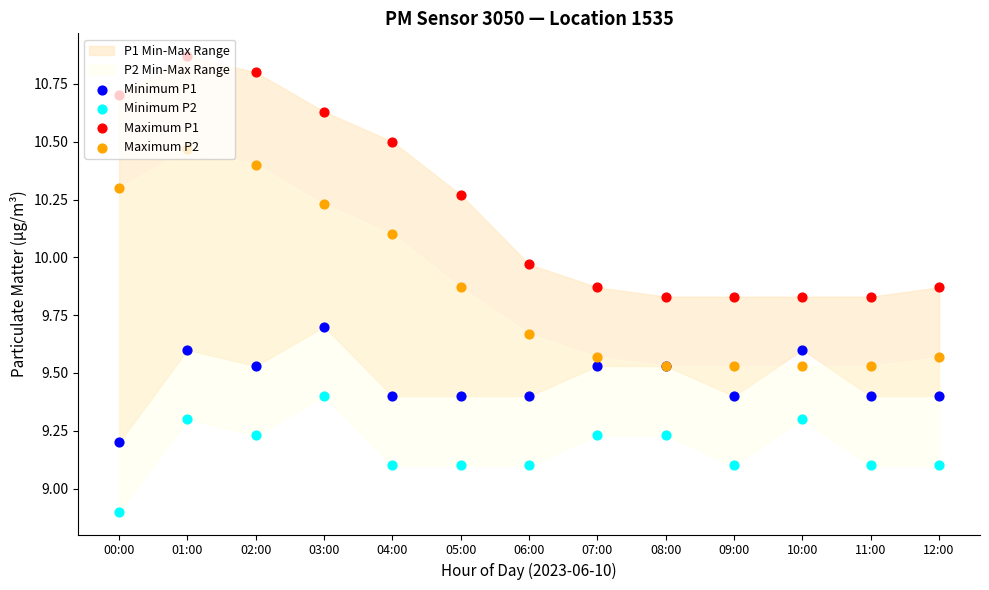

Is the value of Maximum P1 at 01:00 greater than the value of Minimum P1 at 02:00?

Yes